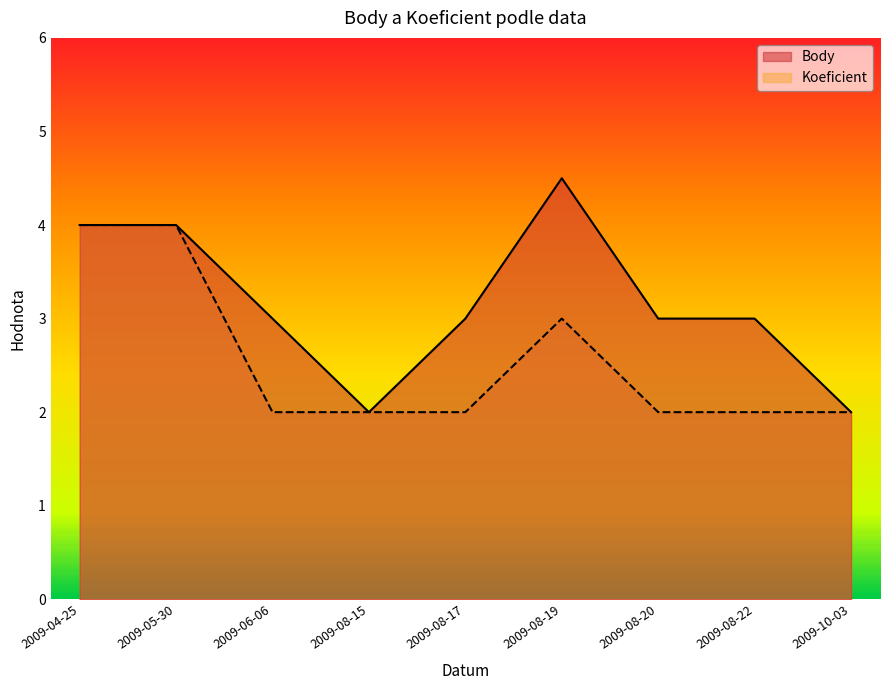

What position from the right is 2009-05-30?

8